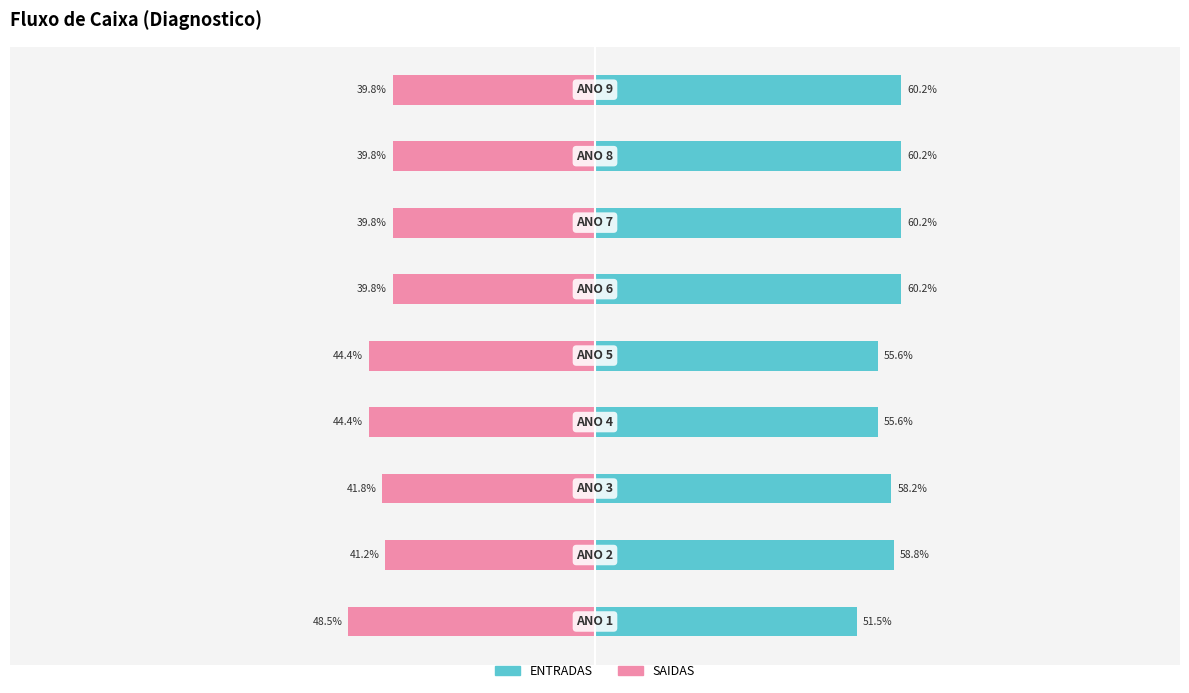

Does the chart contain any negative values?

Yes